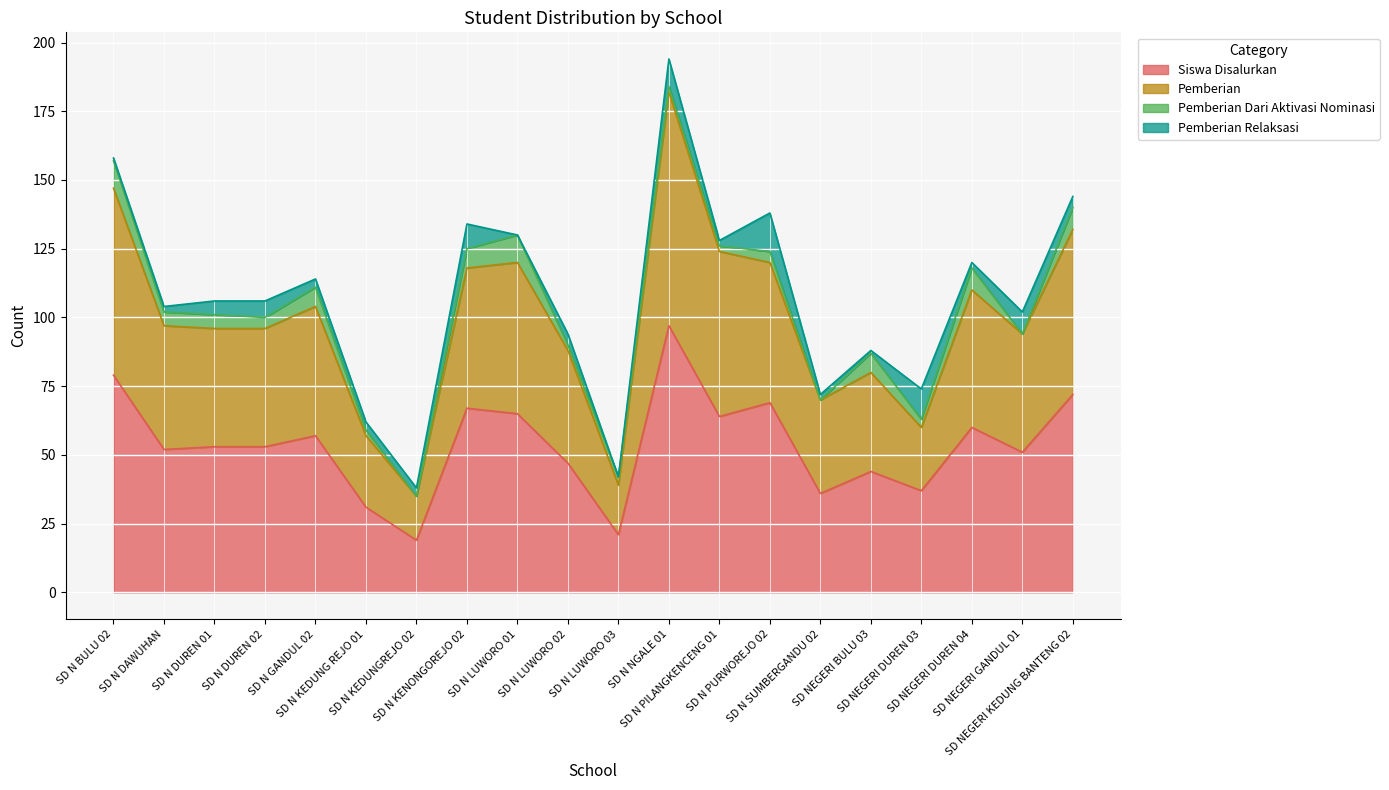

What is the minimum value for Siswa Disalurkan?

19